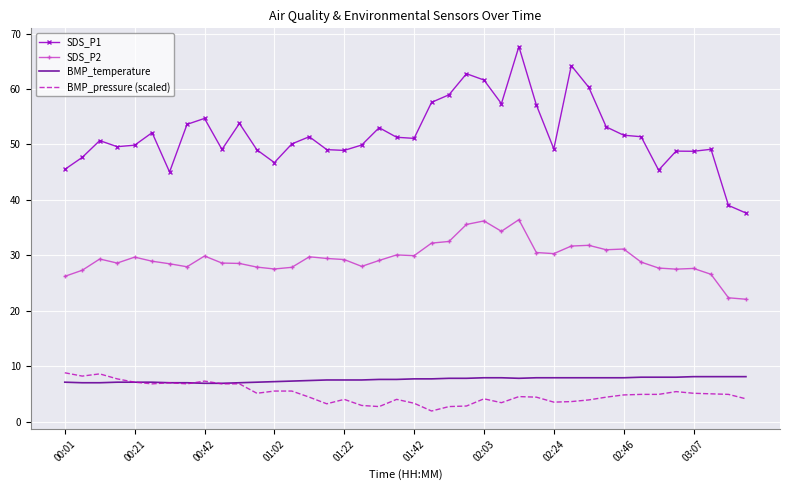

True or false: BMP_temperature and SDS_P1 cross at least once.

False